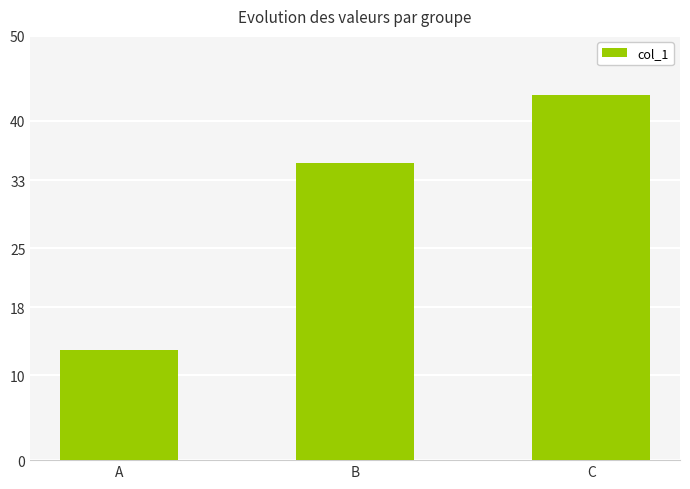

Which has a higher value, A or B?

B